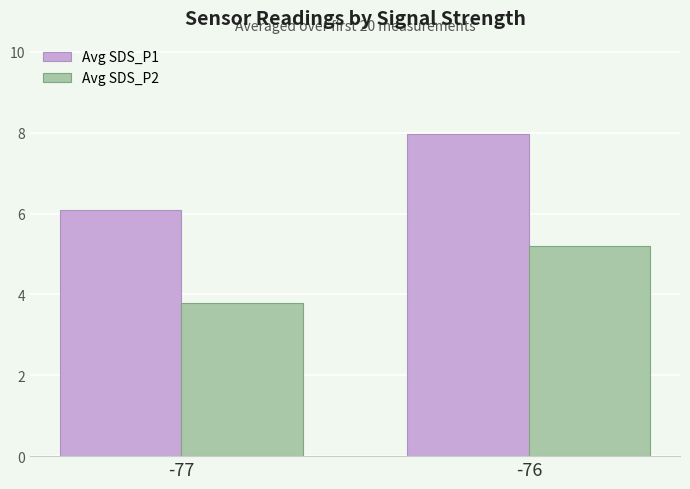

What is the sum of the Avg SDS_P2 values at -77 and -76?

9.0